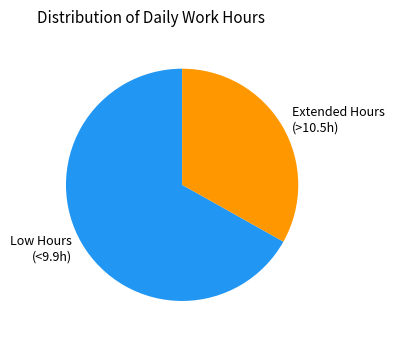

Does Low Hours (<9.9h) account for over 50% of the chart?

Yes